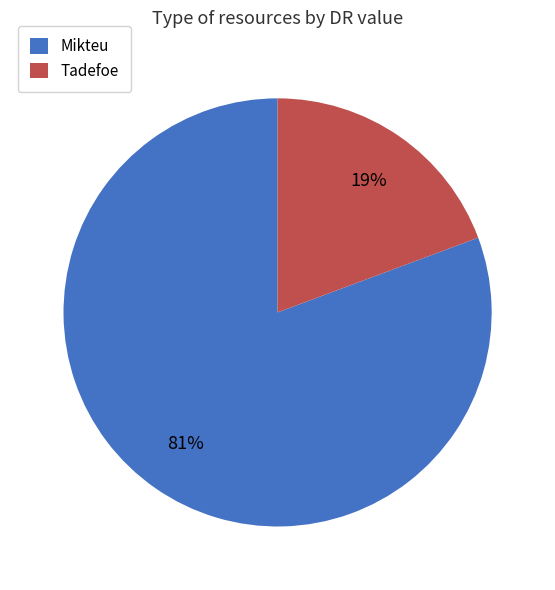

Combined, do Tadefoe and Mikteu account for over 50%?

Yes